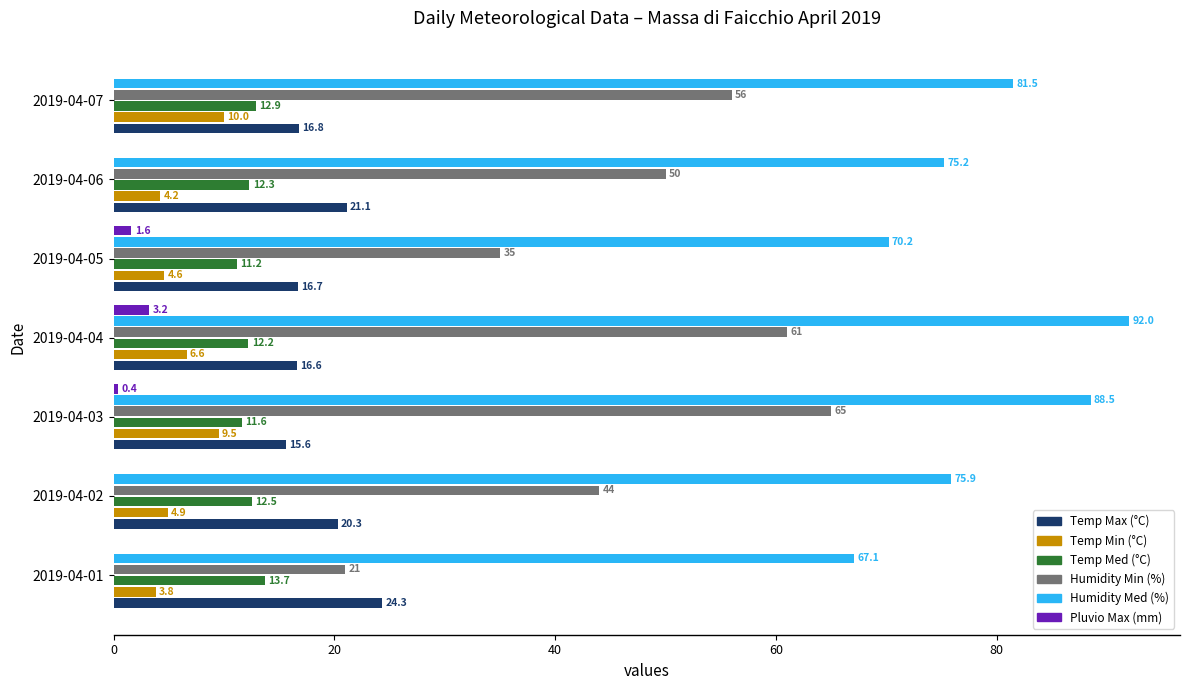

Read the Temp Min (°C) value at 2019-04-04.

6.6